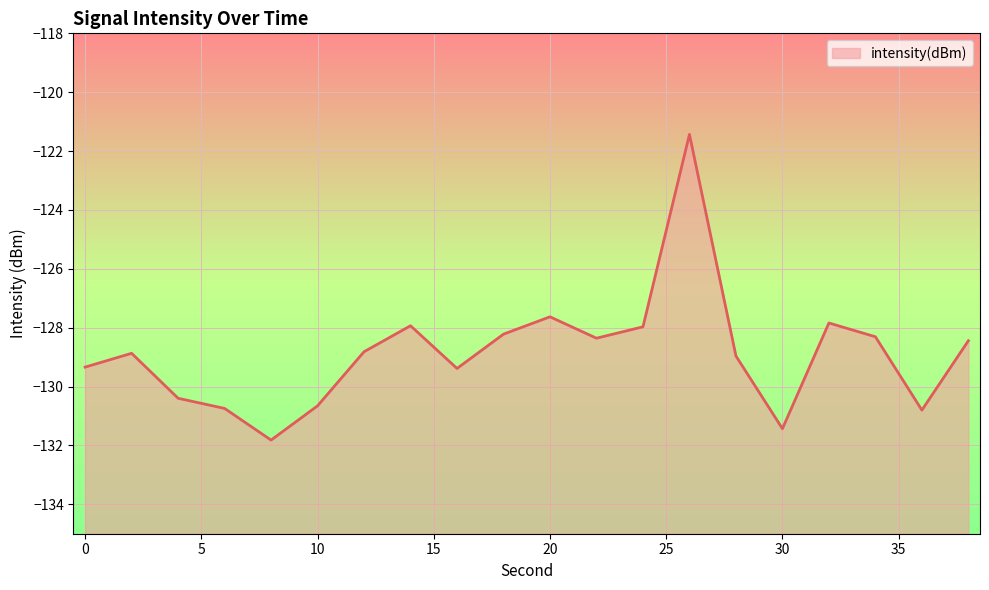

Read the value at 38.

-128.4